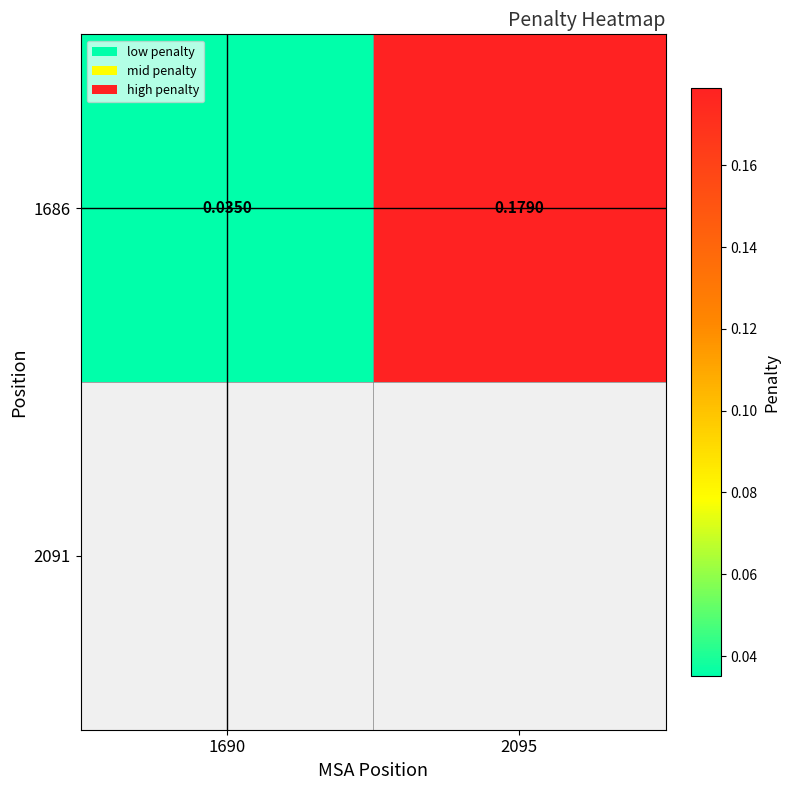

What is the average value?

0.1